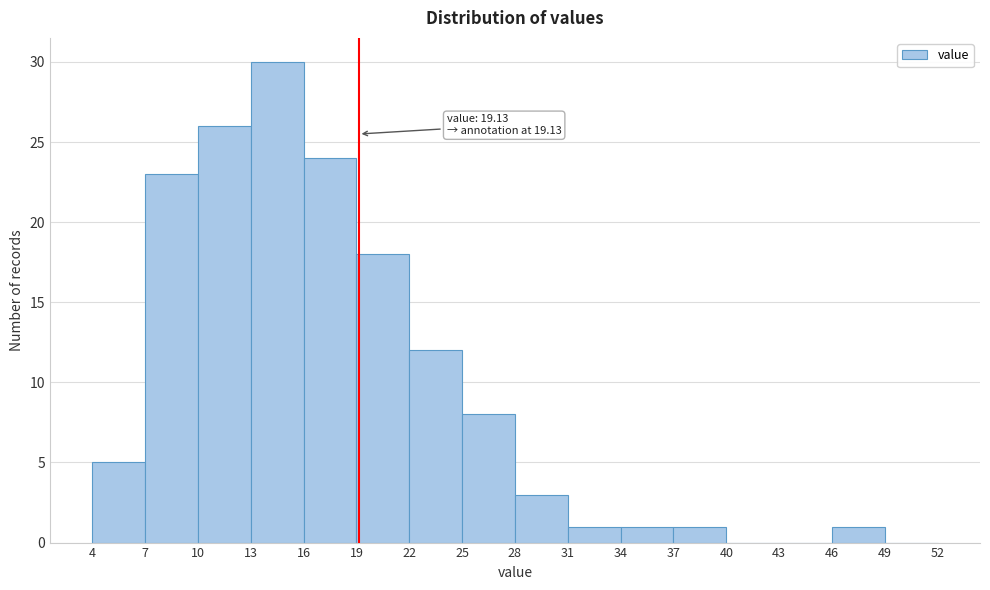

Which range on the x-axis has the tallest bar?

13 to 16